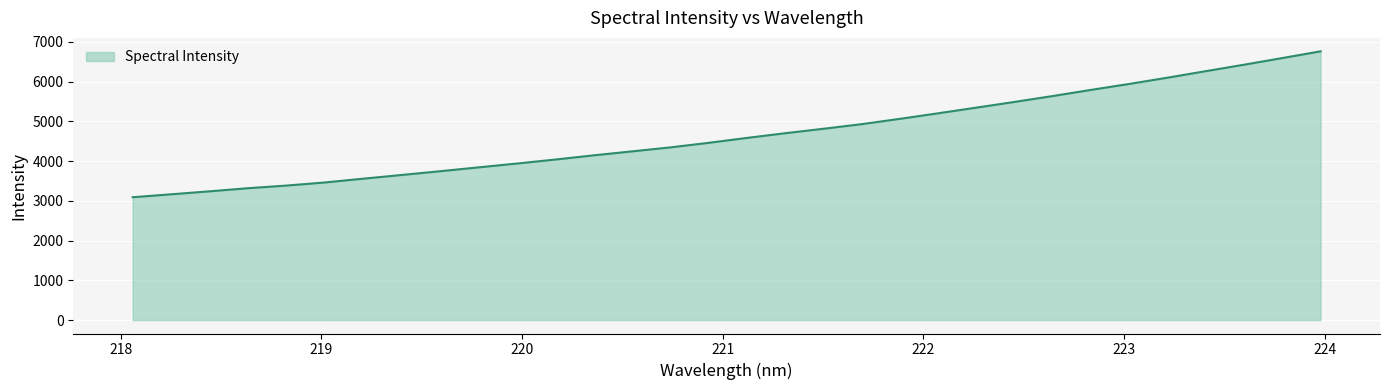

What is the minimum value shown in the chart?

3091.3